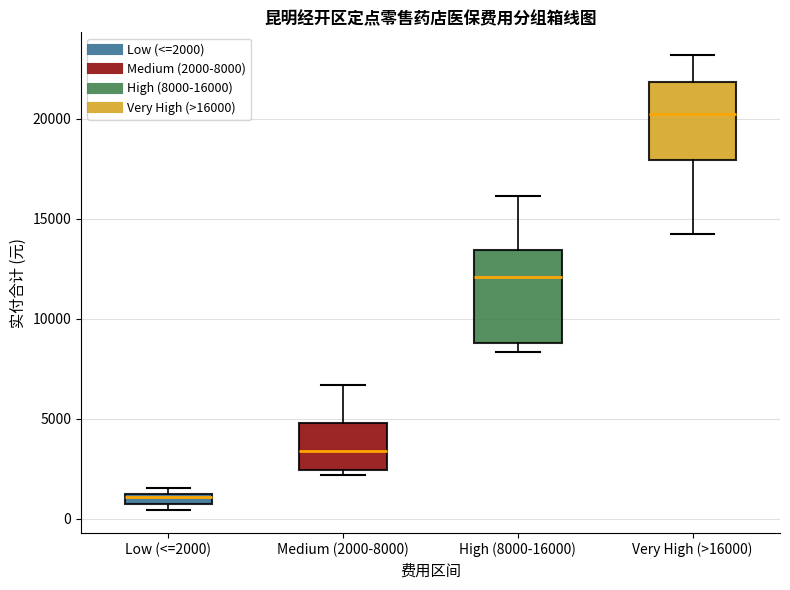

Where is the lower edge of the box for Medium (2000-8000) on the y-axis? The values are not printed on the chart, so give them approximately, as read against the axis.

2500